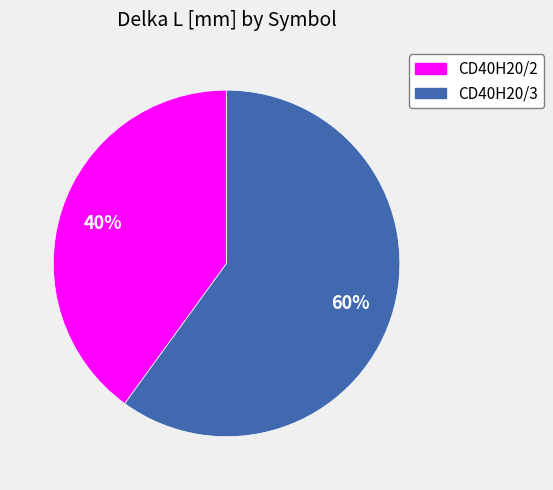

Which category has the smallest portion of the pie?

CD40H20/2